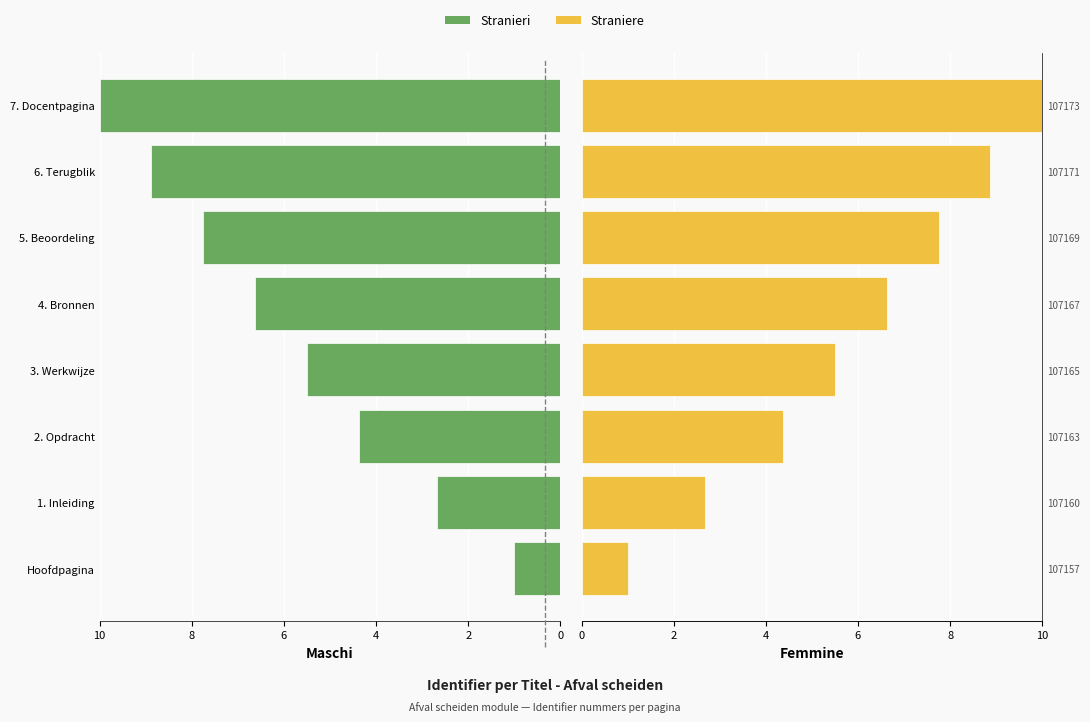

Is it true that Stranieri equals 1.0 at 1. Inleiding?

False